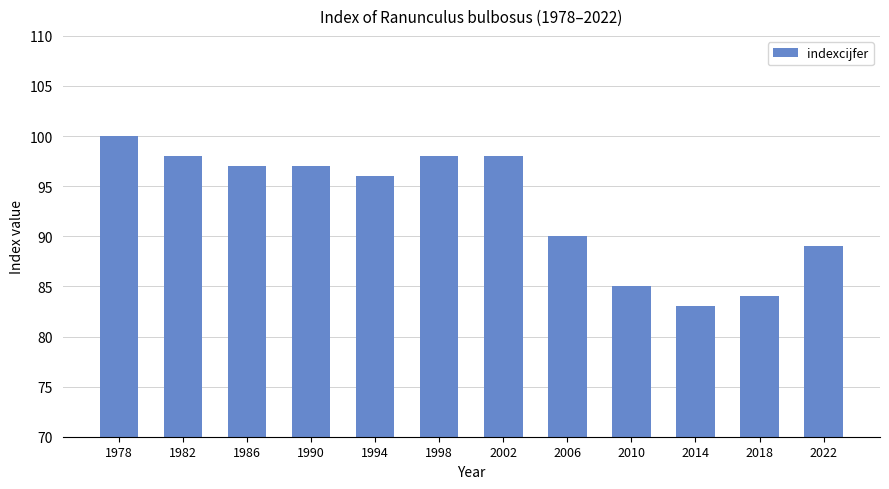

Between 1990 and 2014, which is larger?

1990